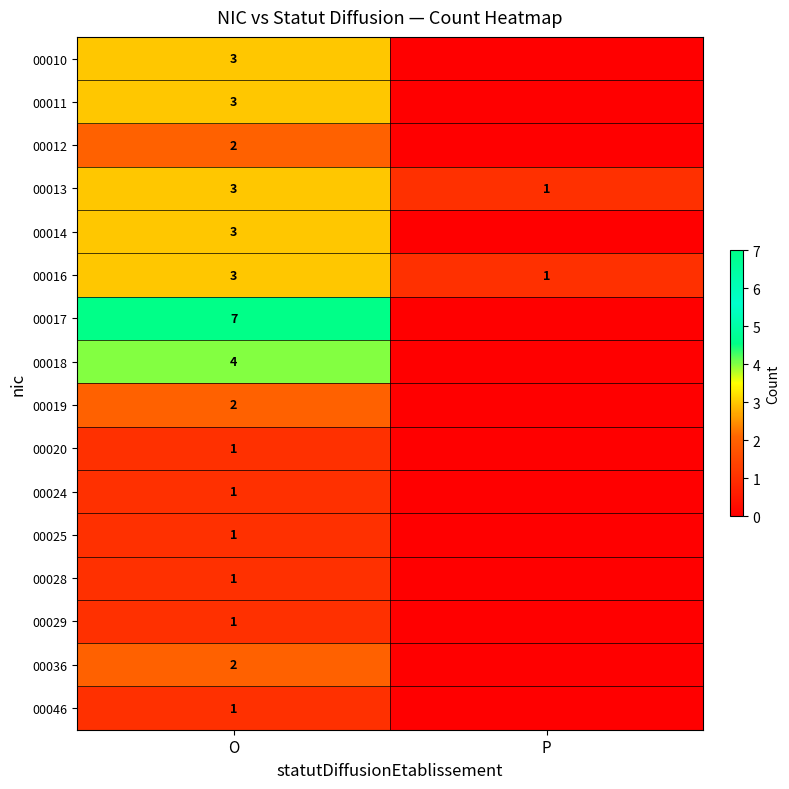

What is the total value across all series at O?

38